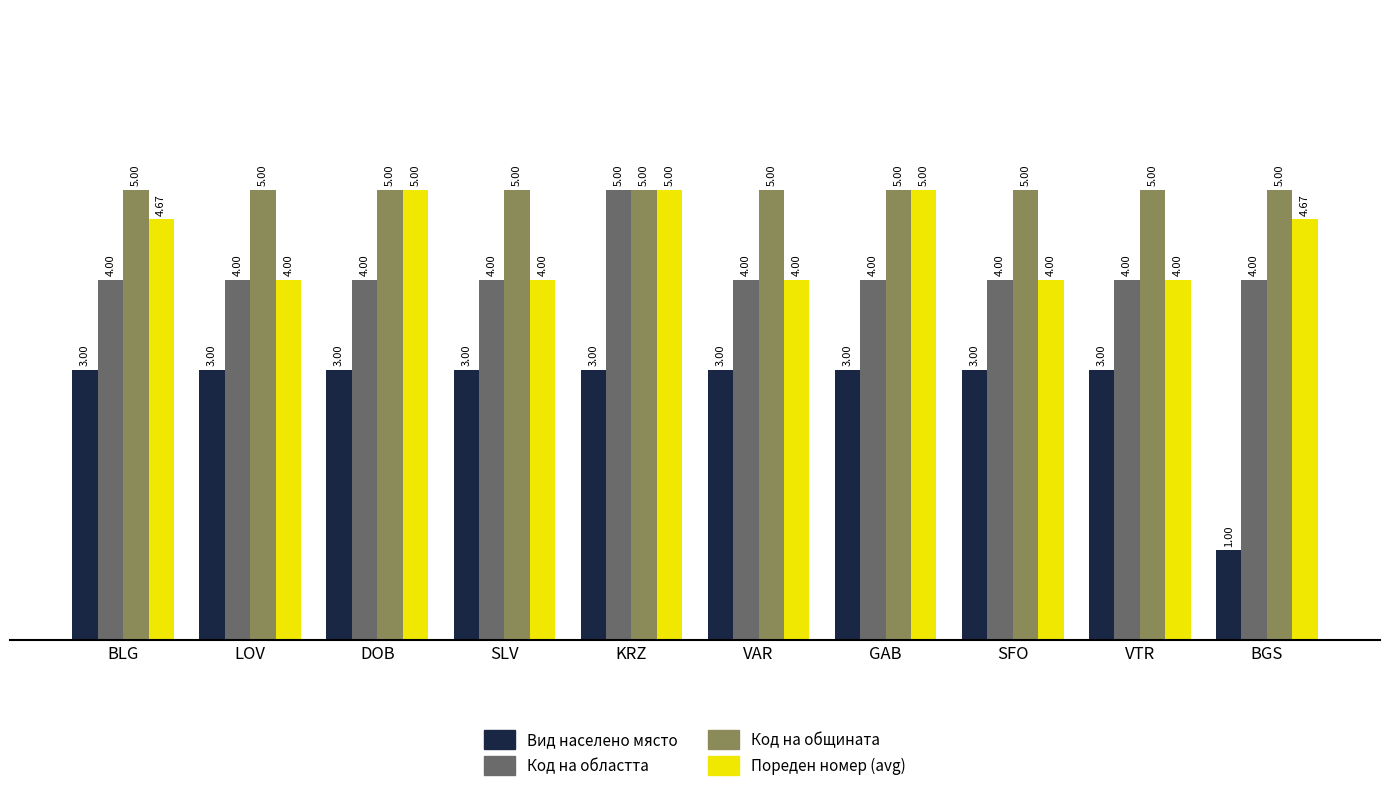

What is the difference between the highest and lowest values at SFO?

2.0